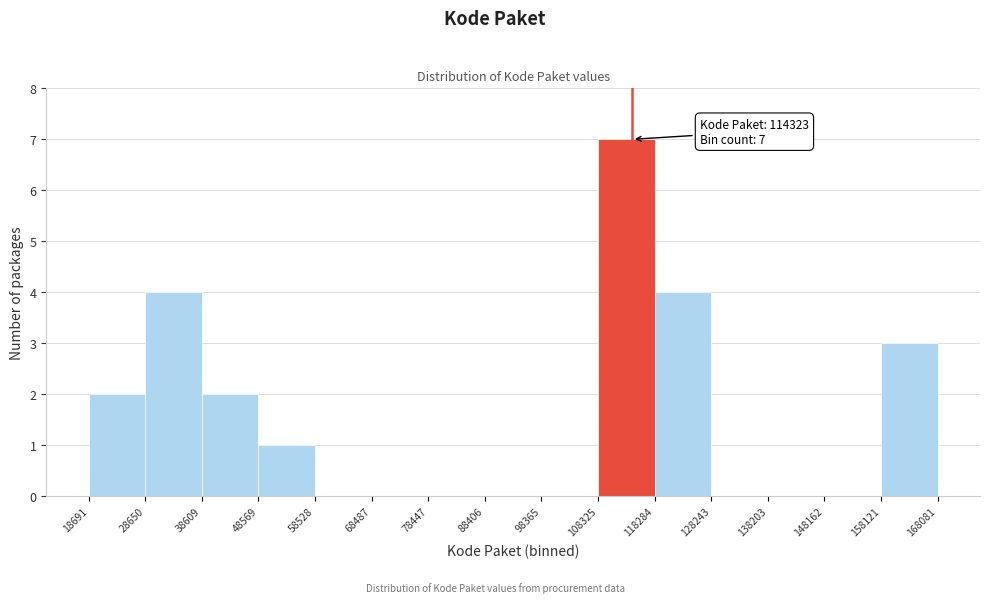

Over which range of the x-axis is the bar tallest?

108325 to 118284